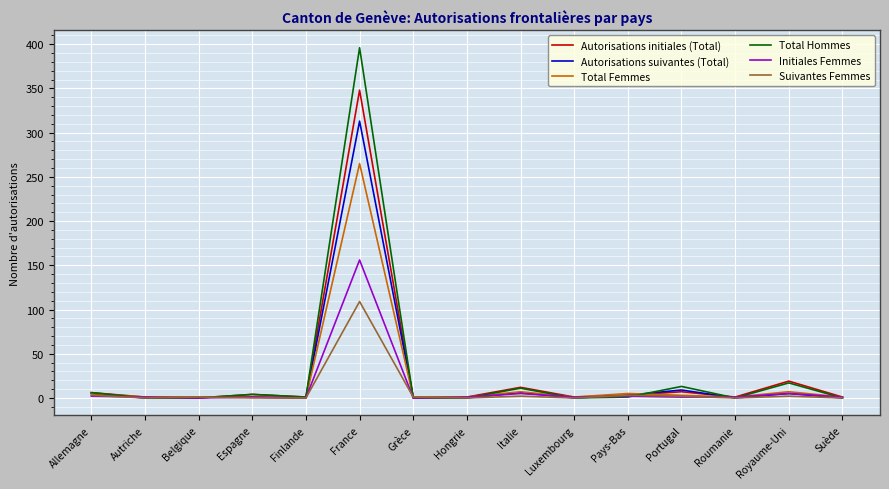

Is the value of Total Hommes at Portugal greater than the value of Autorisations suivantes (Total) at Hongrie?

Yes